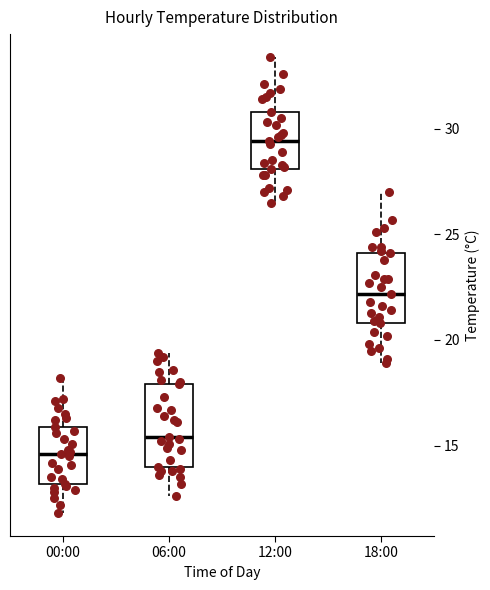

Reading left to right, transcribe this box plot: for each box, give where its median line is, the range the box spans, and where its two whiskers end, as read against the y-axis. The values are not printed on the chart, so give them approximately, as read against the axis.

00:00: median 14.5, box 13.0 to 16.0, whiskers 12.0 to 18.0
06:00: median 15.5, box 14.0 to 18.0, whiskers 12.5 to 19.5
12:00: median 29.5, box 28.0 to 31.0, whiskers 26.5 to 33.5
18:00: median 22.0, box 21.0 to 24.0, whiskers 19.0 to 27.0